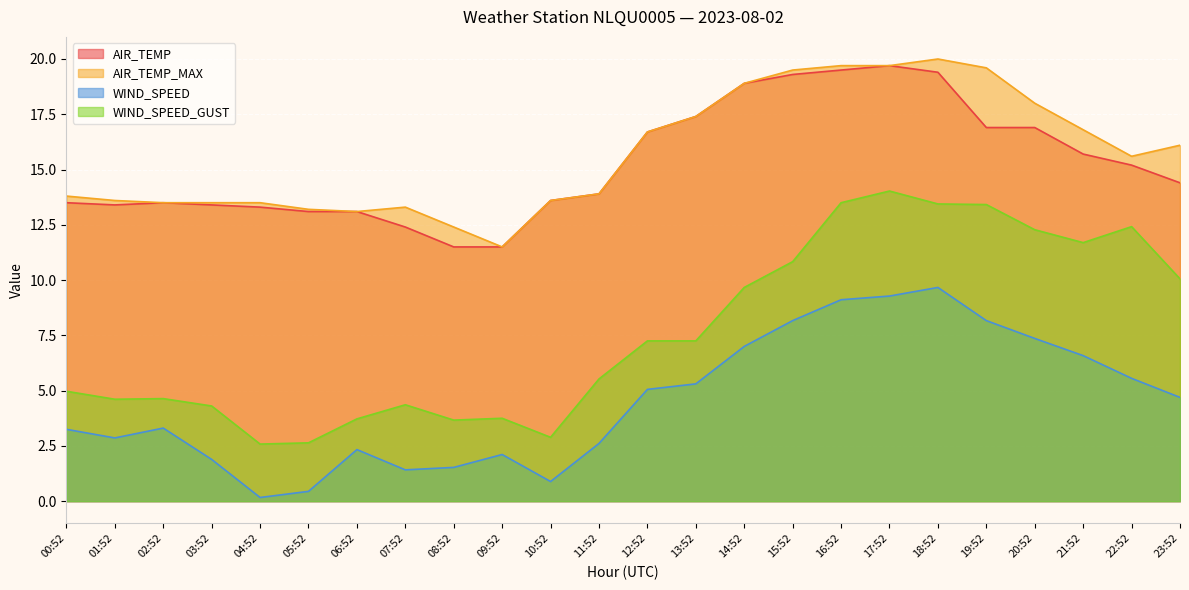

List the labels in order of WIND_SPEED_GUST value, largest first.

17:52, 16:52, 18:52, 19:52, 22:52, 20:52, 21:52, 15:52, 23:52, 14:52, 12:52, 13:52, 11:52, 00:52, 02:52, 01:52, 07:52, 03:52, 09:52, 06:52, 08:52, 10:52, 05:52, 04:52